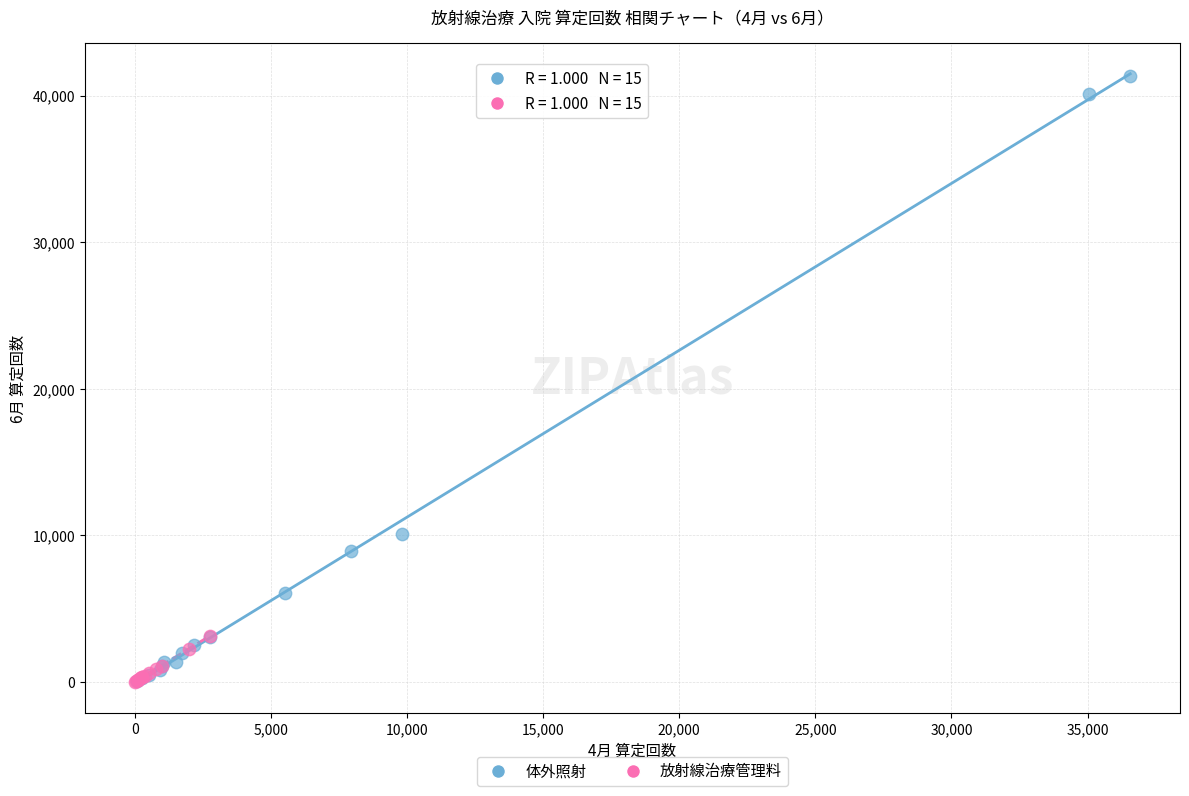

What are all the series names shown in the legend?

体外照射, 放射線治療管理料